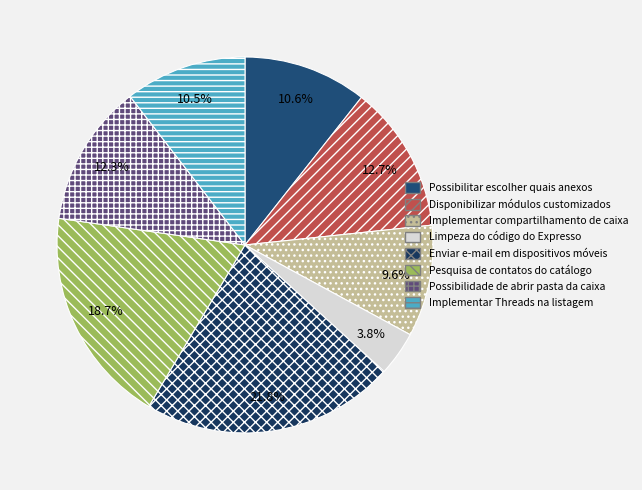

Which category has the smallest portion of the pie?

Limpeza do código do Expresso